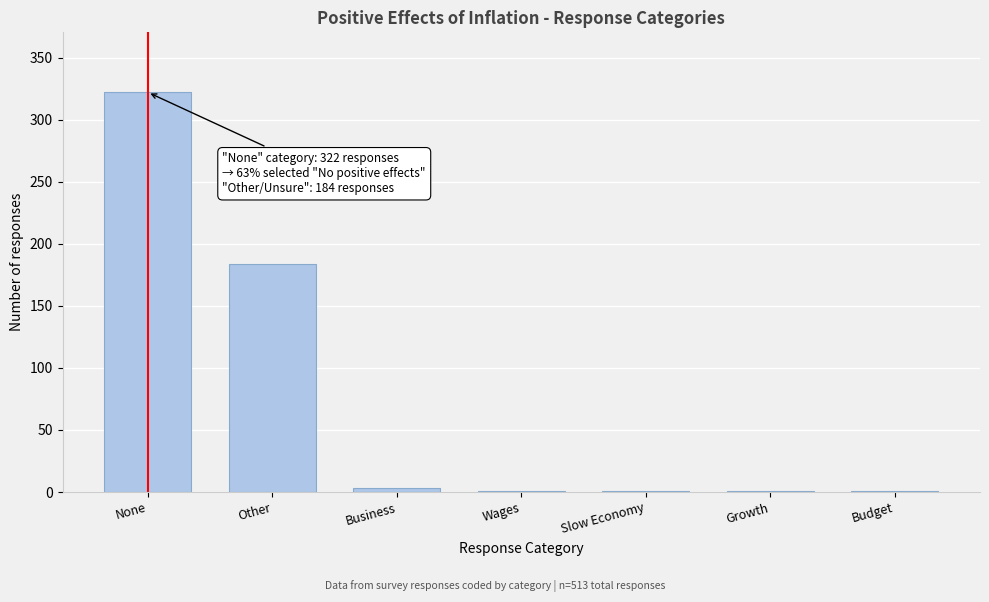

Reading left to right, transcribe all the data shown in this chart.

None=322	Other=184	Business=3	Wages=1	Slow Economy=1	Growth=1	Budget=1